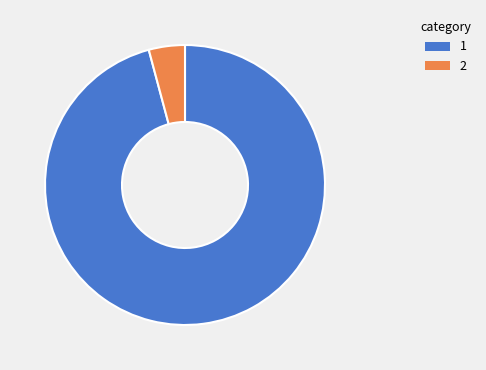

Is there a majority slice in this chart?

Yes